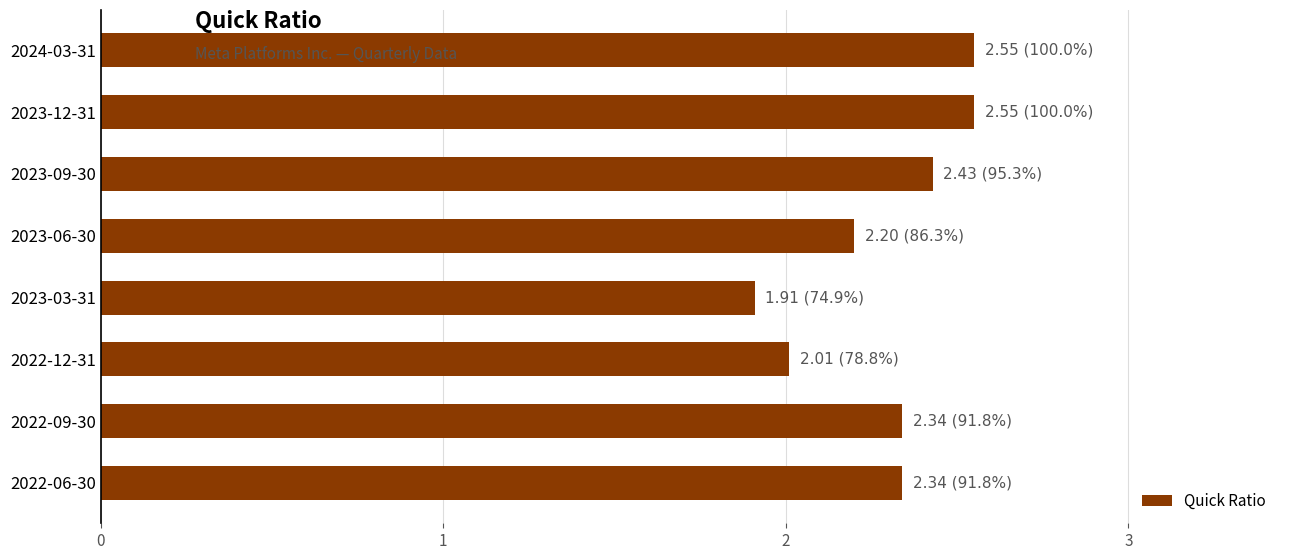

What is the difference between the maximum and minimum values?

0.6